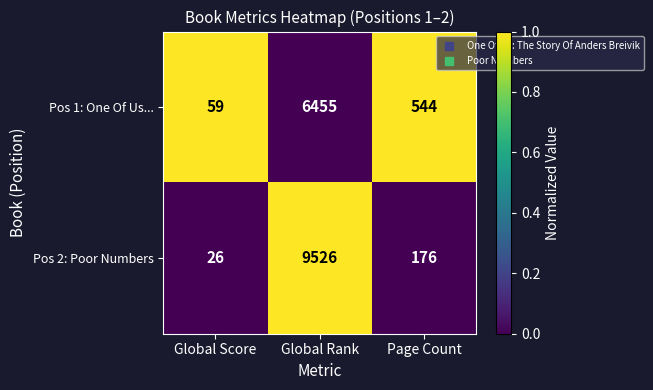

Reading left to right, what are all the values shown in this chart?

Pos 1: One Of Us...: 59	6455	544
Pos 2: Poor Numbers: 26	9526	176